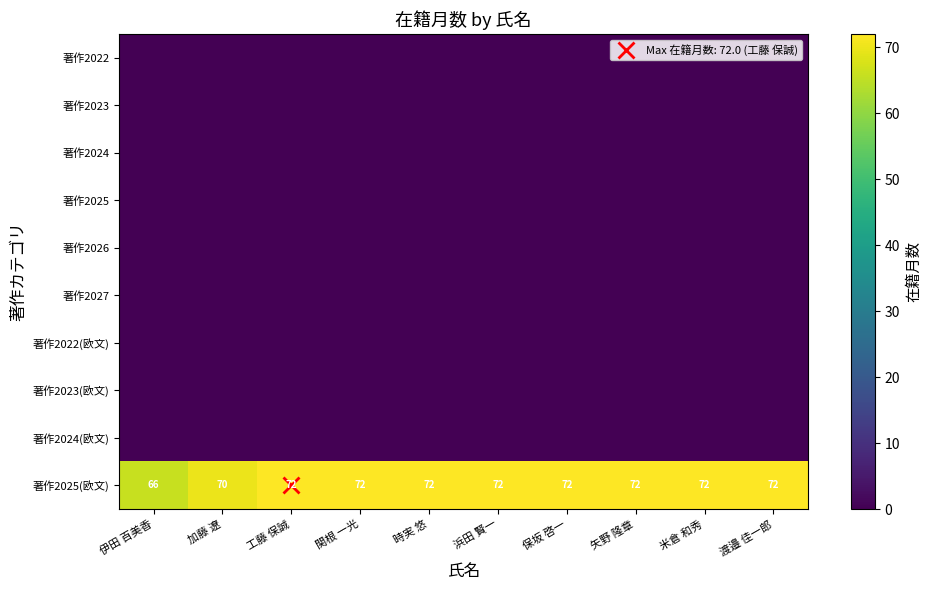

List the series in order of their peak value, highest first.

著作2025(欧文), 著作2022, 著作2023, 著作2024, 著作2025, 著作2026, 著作2027, 著作2022(欧文), 著作2023(欧文), 著作2024(欧文)